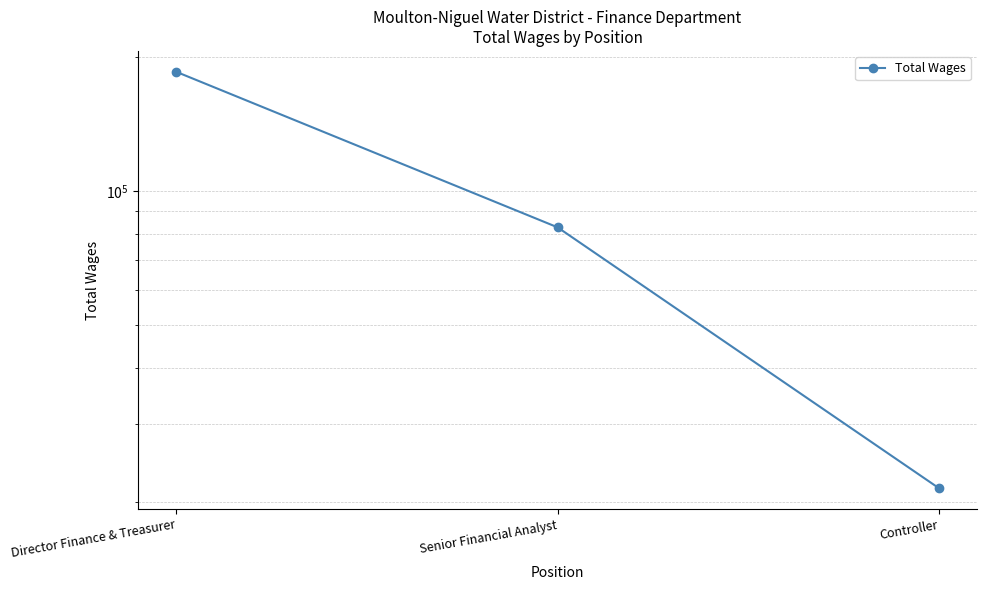

What is the value of the 2nd point from the left?

82866